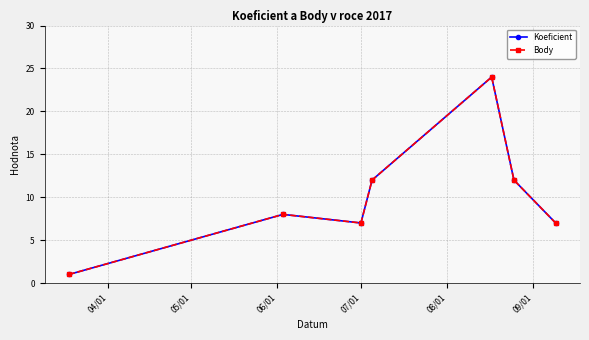

Reading right to left, what are all the values shown in this chart?

Koeficient: 7	12	24	12	7	8	1
Body: 7	12	24	12	7	8	1